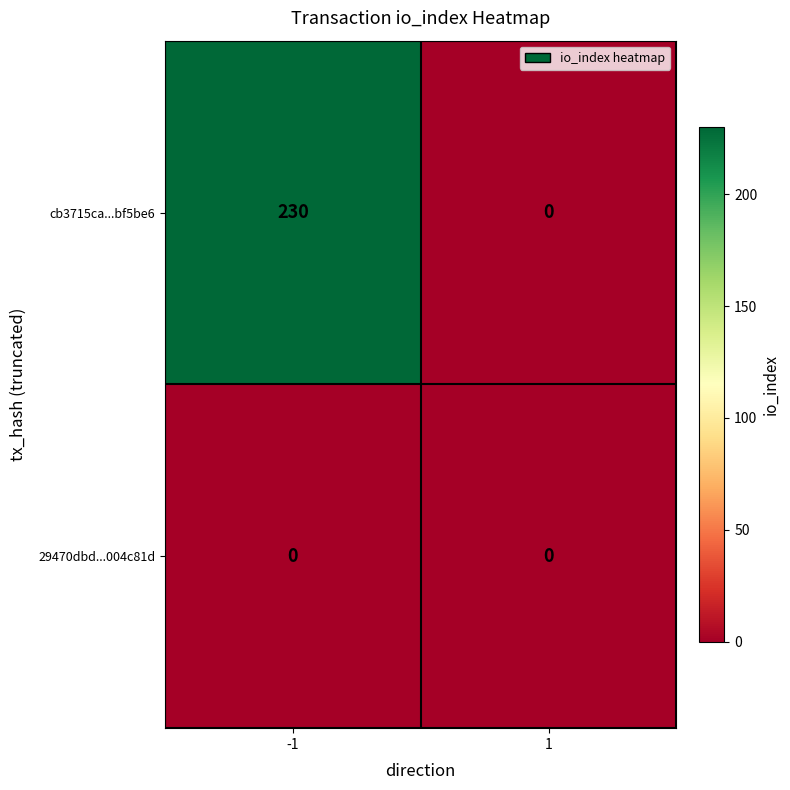

What is the sum of all cb3715ca...bf5be6 values?

230